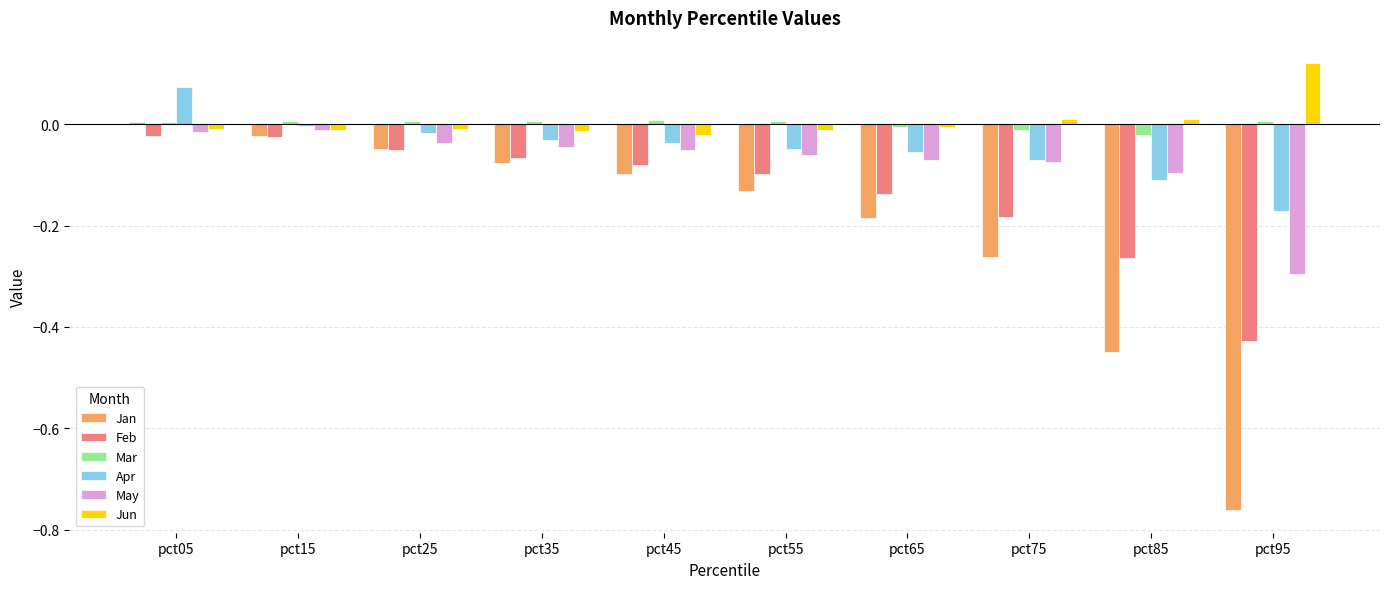

True or false: Jun has a value of 0.0 at pct75.

True